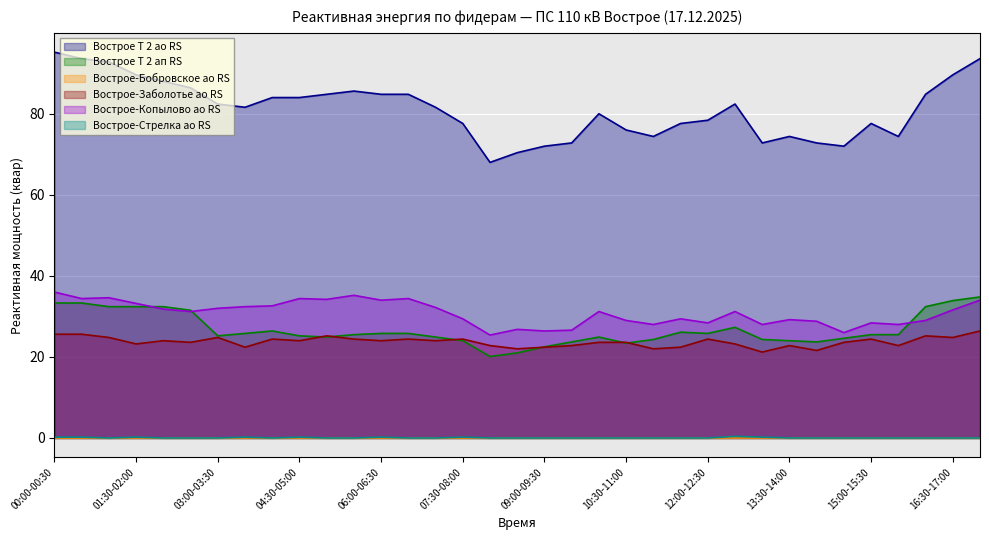

What is the minimum value for Вострое Т 2 ао RS?

68.0